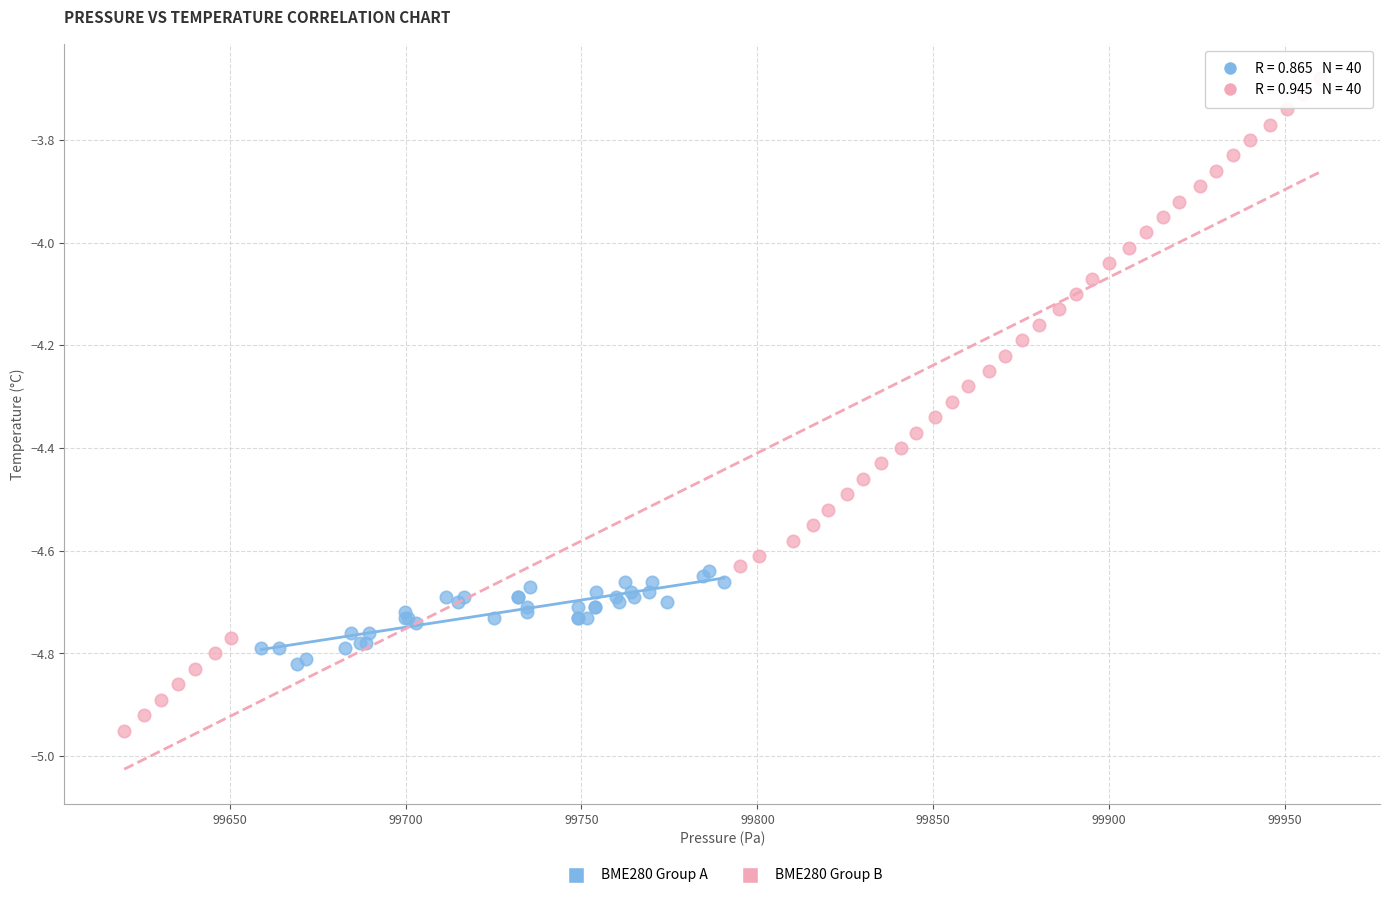

Which series has the widest spread of Y values?

BME280 Group B